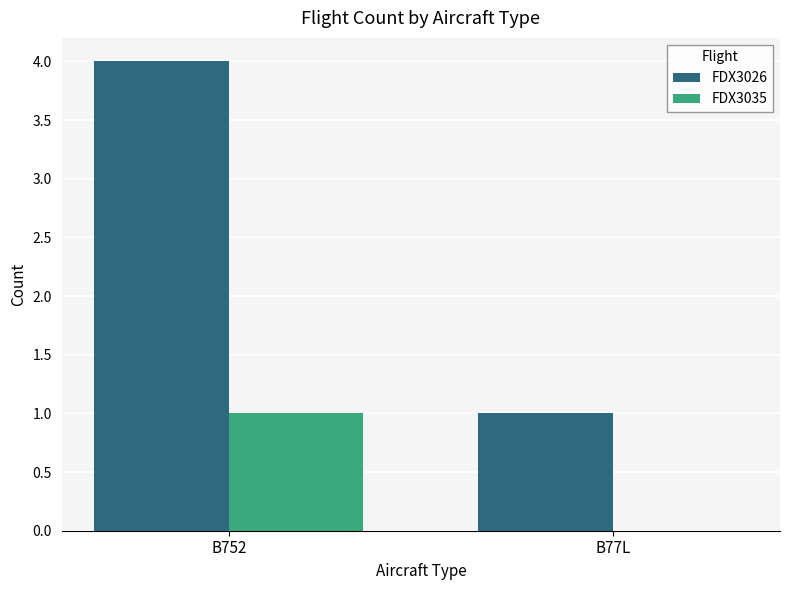

Between B752 and B77L, which series saw the biggest shift?

FDX3026